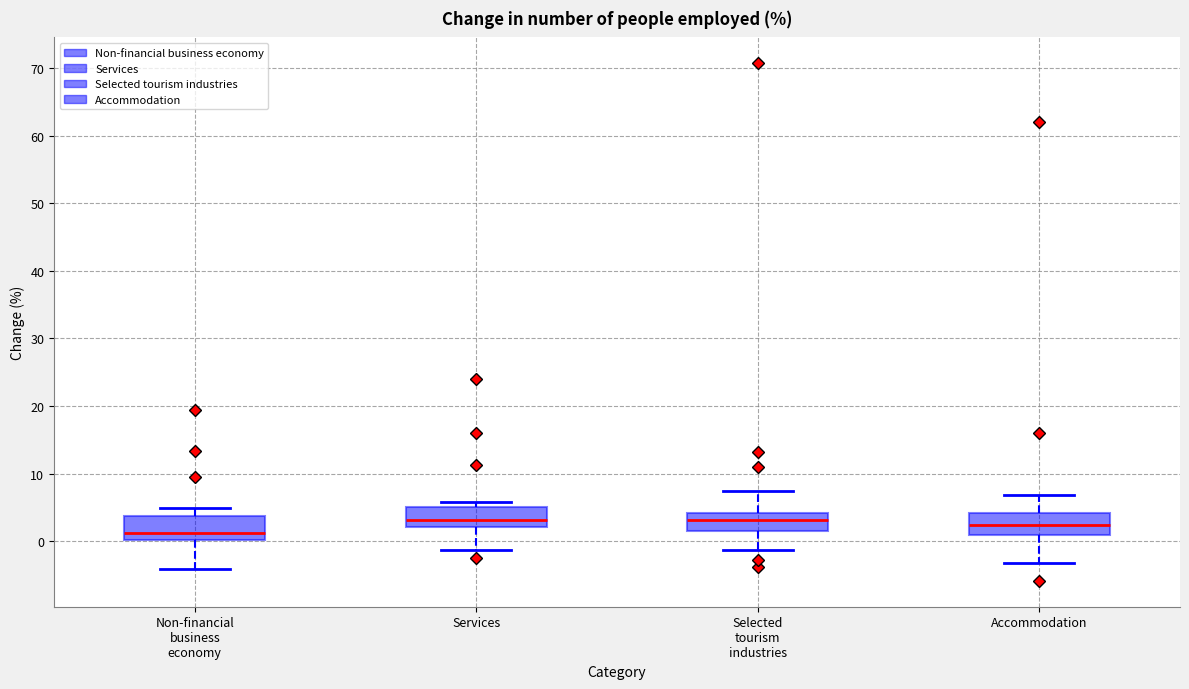

Where is the lower edge of the box for Non-financial business economy on the y-axis? The values are not printed on the chart, so give them approximately, as read against the axis.

0